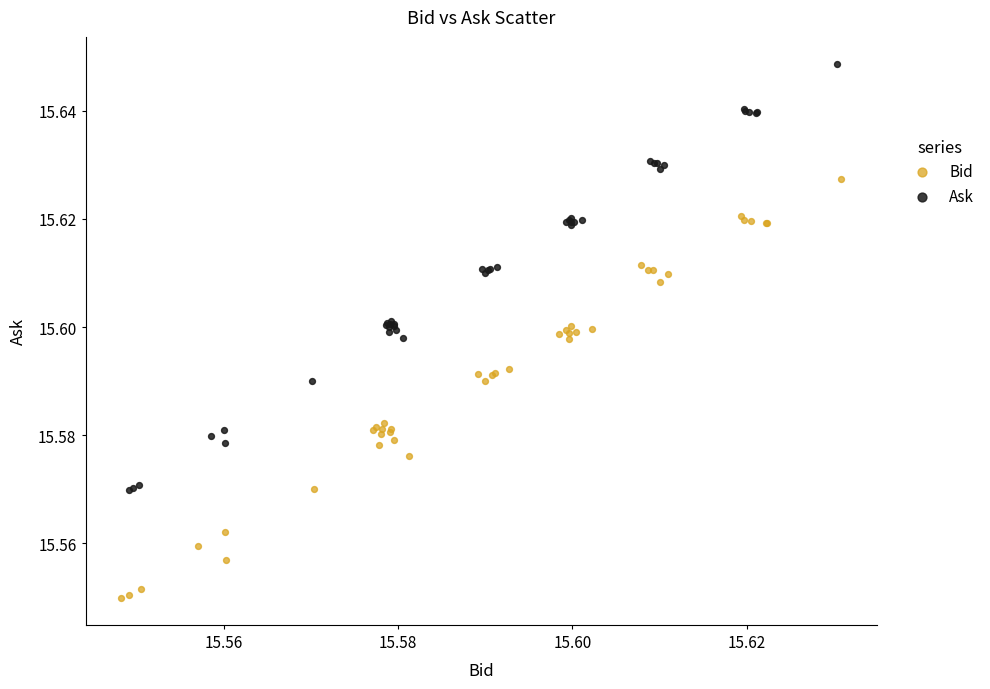

Which series has the largest Y range (max minus min)?

Ask